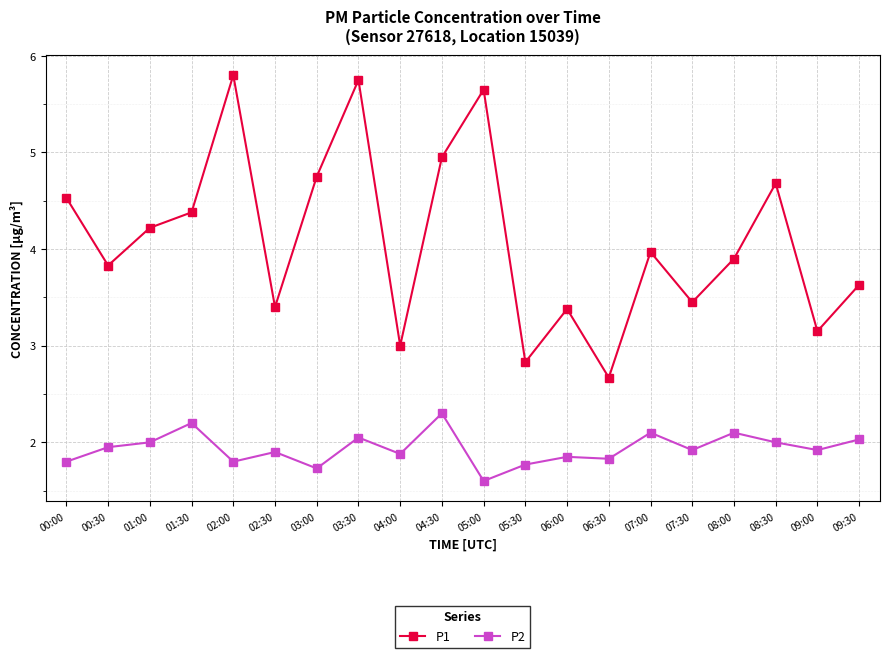

What is the minimum value for P1?

2.7